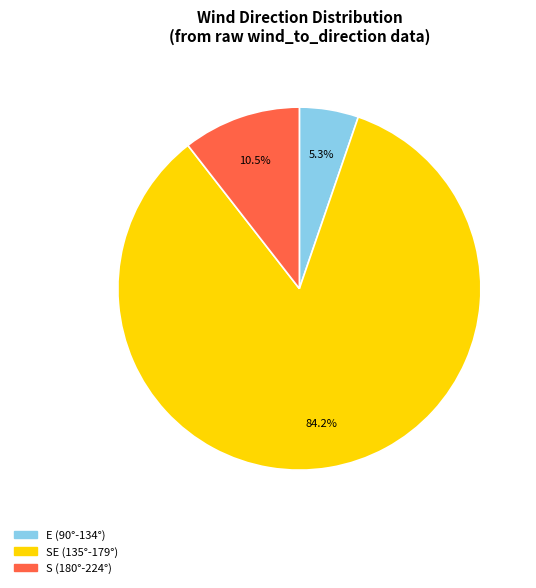

Which slice is the largest?

SE (135°-179°)